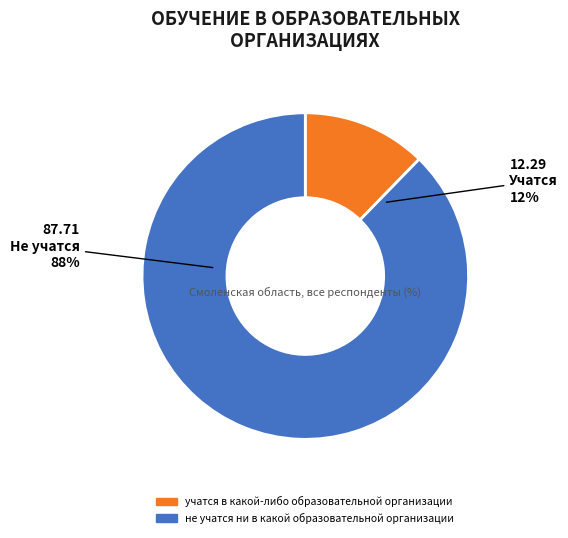

True or false: не учатся ни в какой образовательной организации accounts for 88% of the total.

True